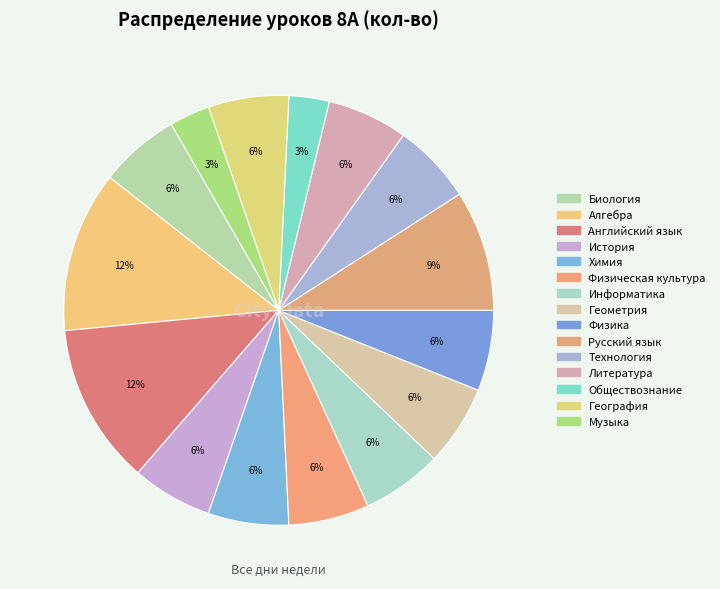

Approximately how many times larger is the value at Русский язык compared to Обществознание?

3.0